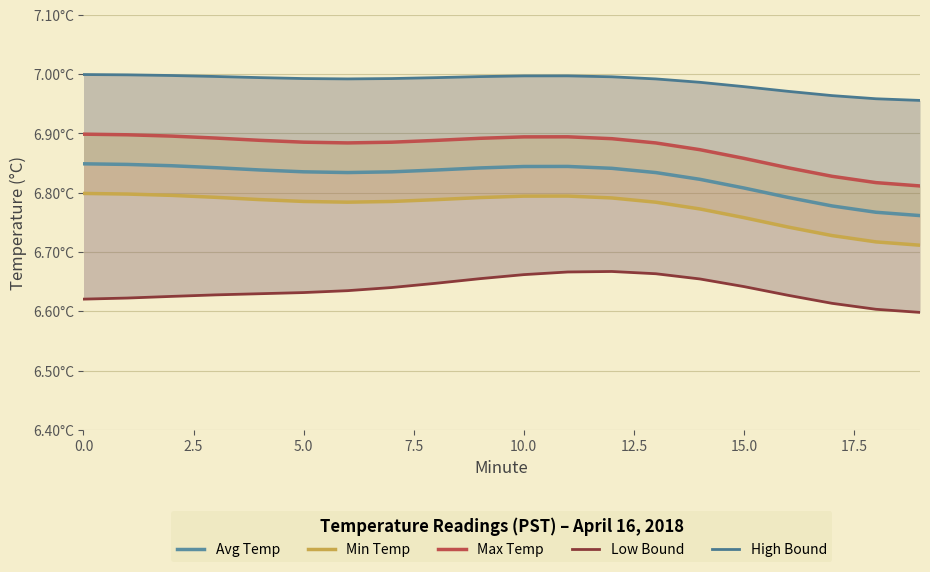

What position from the left is 5.0?

6